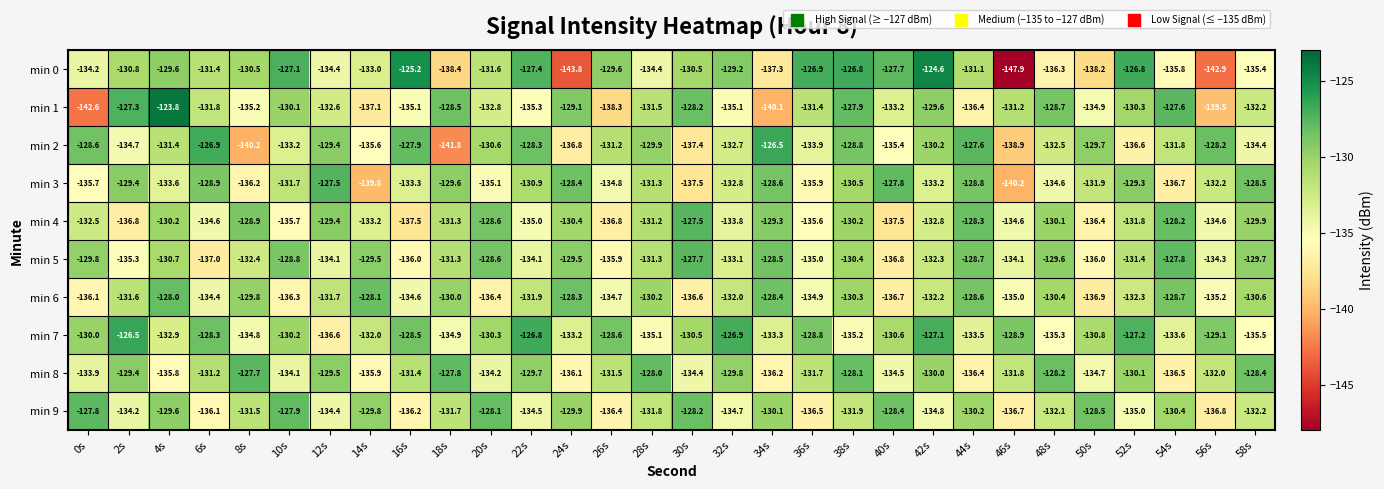

At which label does min 7 reach its minimum?

12s